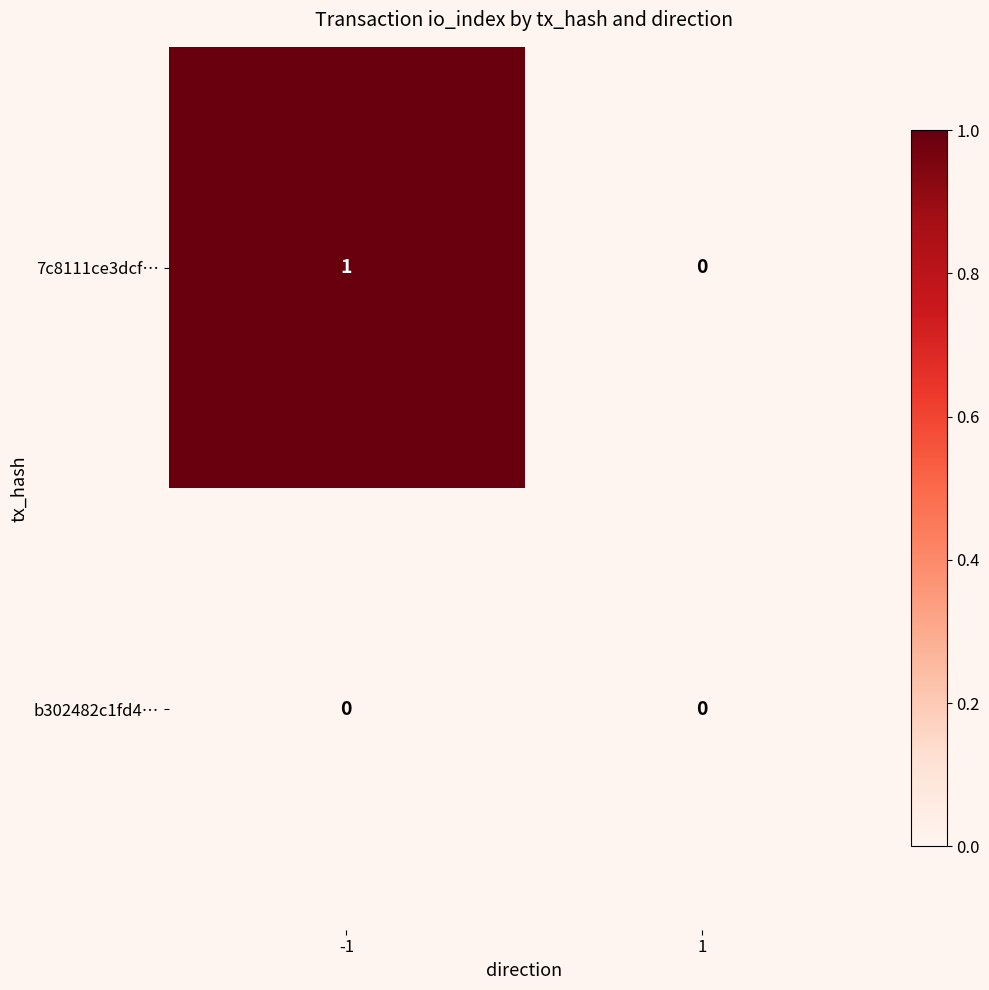

At which category is the sum across all series the highest?

-1